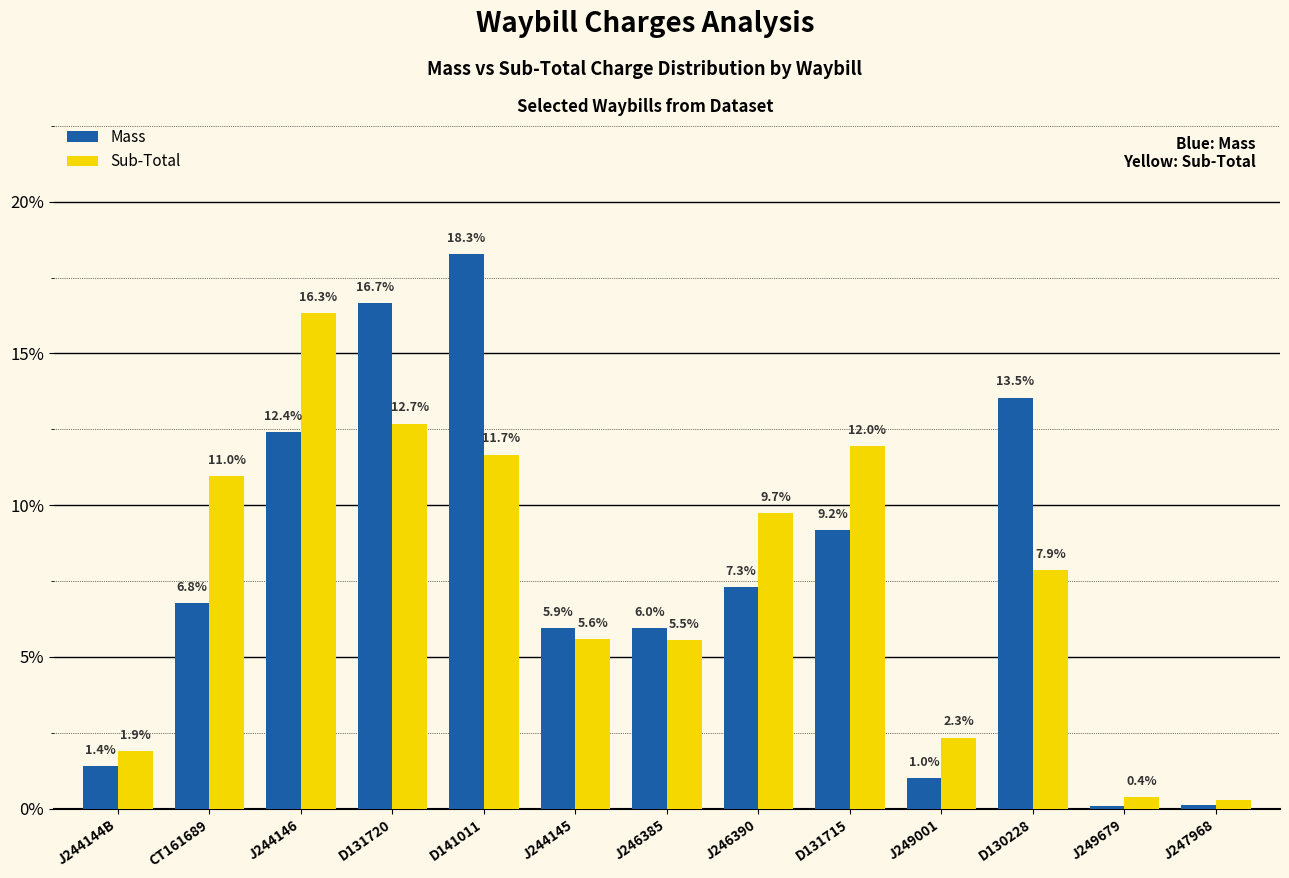

What is the greatest value displayed?

18.3